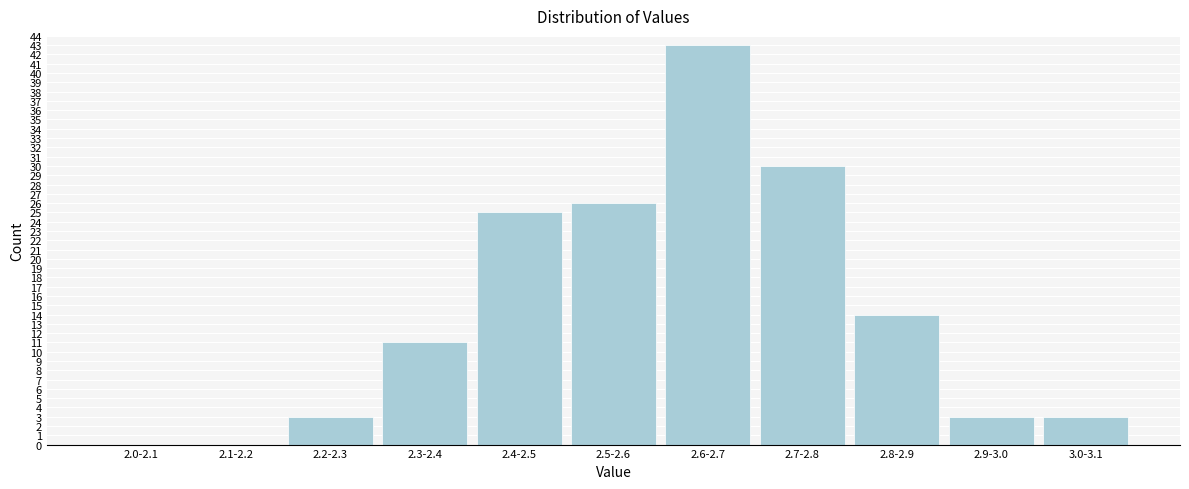

Reading left to right, list all the values displayed in this chart.

2.0-2.1=0	2.1-2.2=0	2.2-2.3=3	2.3-2.4=11	2.4-2.5=25	2.5-2.6=26	2.6-2.7=43	2.7-2.8=30	2.8-2.9=14	2.9-3.0=3	3.0-3.1=3